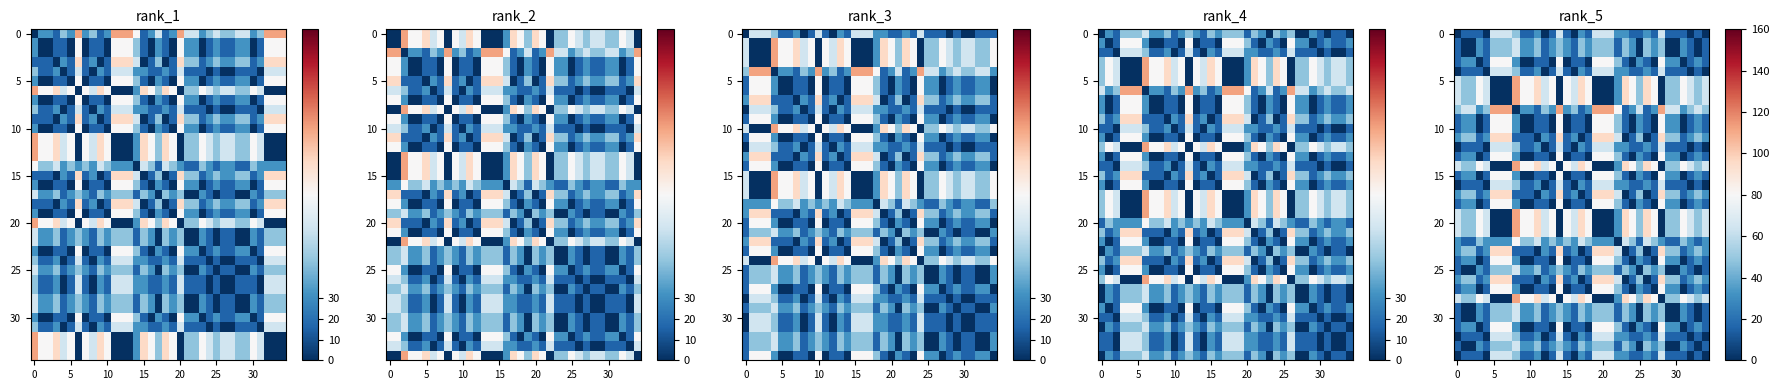

How many data points does each series have?

35